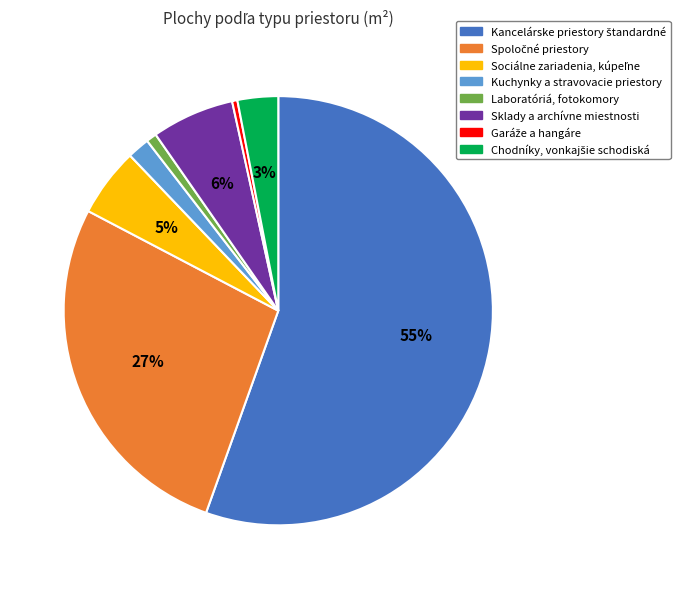

To the nearest percent, what percentage of the pie is Sklady a archívne miestnosti?

6%